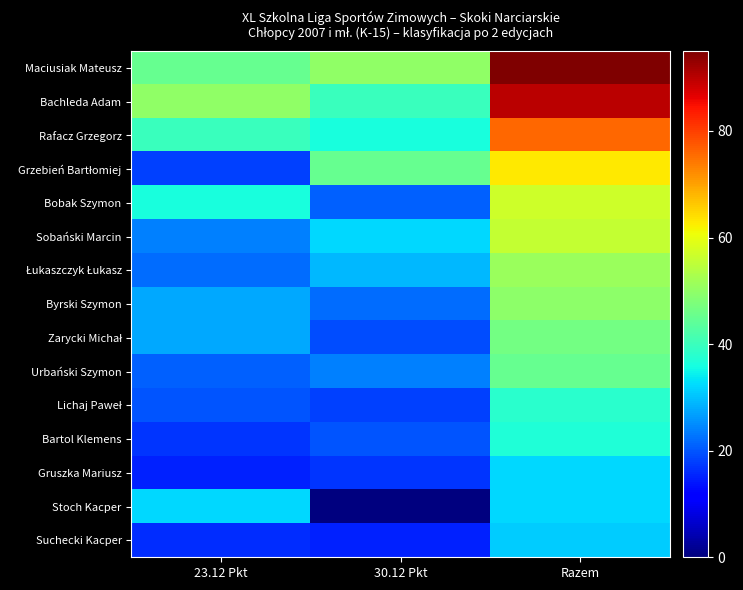

Rank the series by their maximum value, from highest to lowest.

Maciusiak Mateusz, Bachleda Adam, Rafacz Grzegorz, Grzebień Bartłomiej, Bobak Szymon, Sobański Marcin, Łukaszczyk Łukasz, Byrski Szymon, Zarycki Michał, Urbański Szymon, Lichaj Paweł, Bartol Klemens, Gruszka Mariusz, Stoch Kacper, Suchecki Kacper